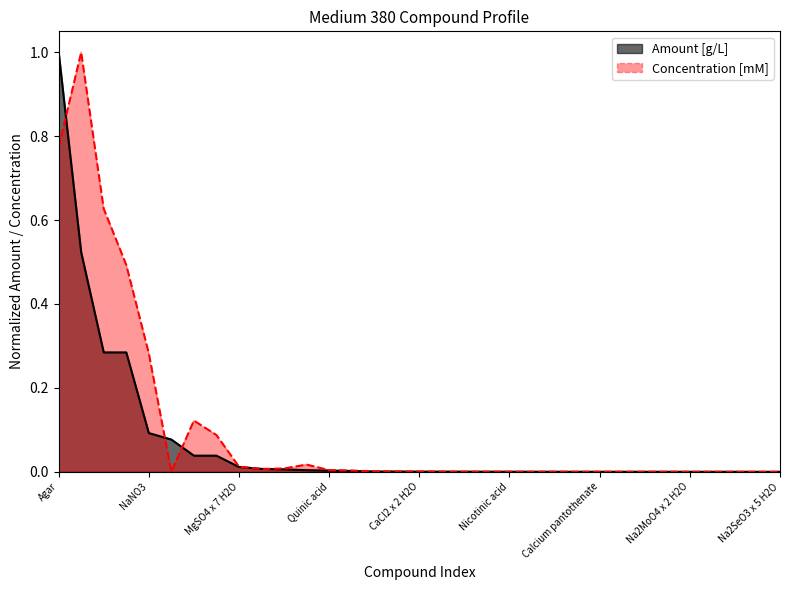

What is the label of the 12th point from the right?

Thiamine-HCl x 2 H2O